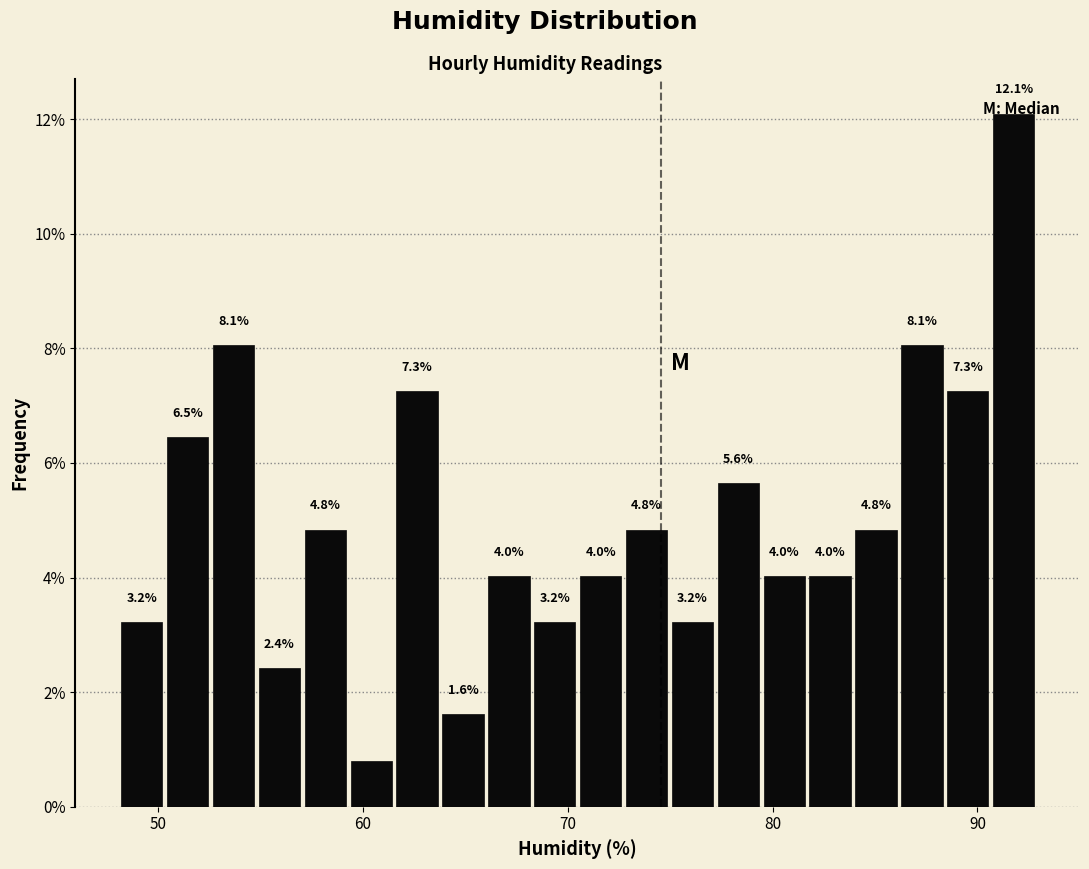

Read against the x-axis, roughly where is the centre of the tallest bar?

92